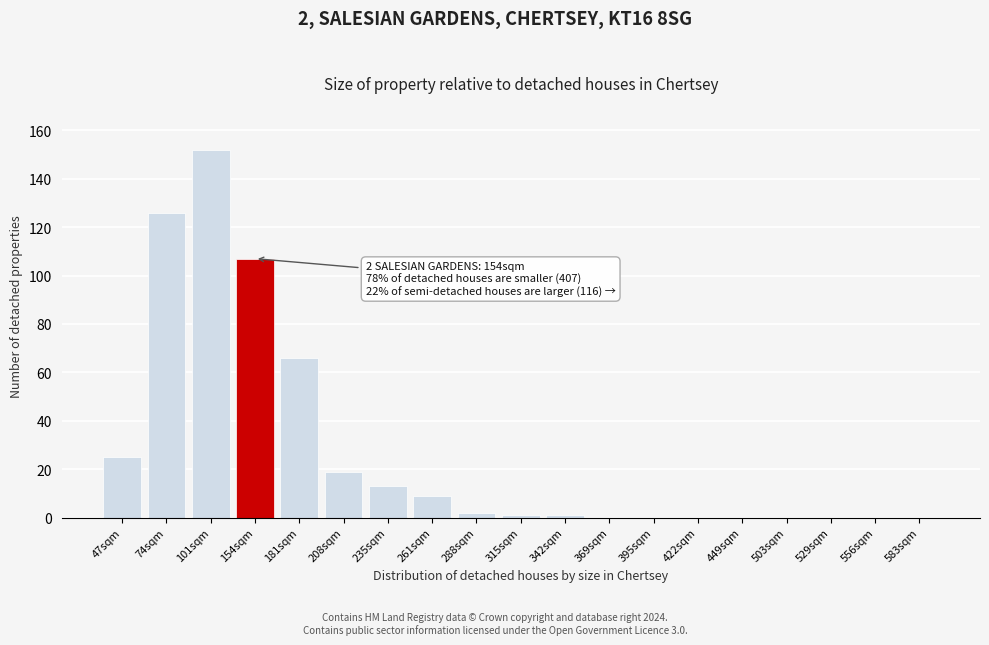

Reading left to right, list all the values displayed in this chart.

47sqm=25	74sqm=126	101sqm=152	154sqm=107	181sqm=66	208sqm=19	235sqm=13	261sqm=9	288sqm=2	315sqm=1	342sqm=1	369sqm=0	395sqm=0	422sqm=0	449sqm=0	503sqm=0	529sqm=0	556sqm=0	583sqm=0